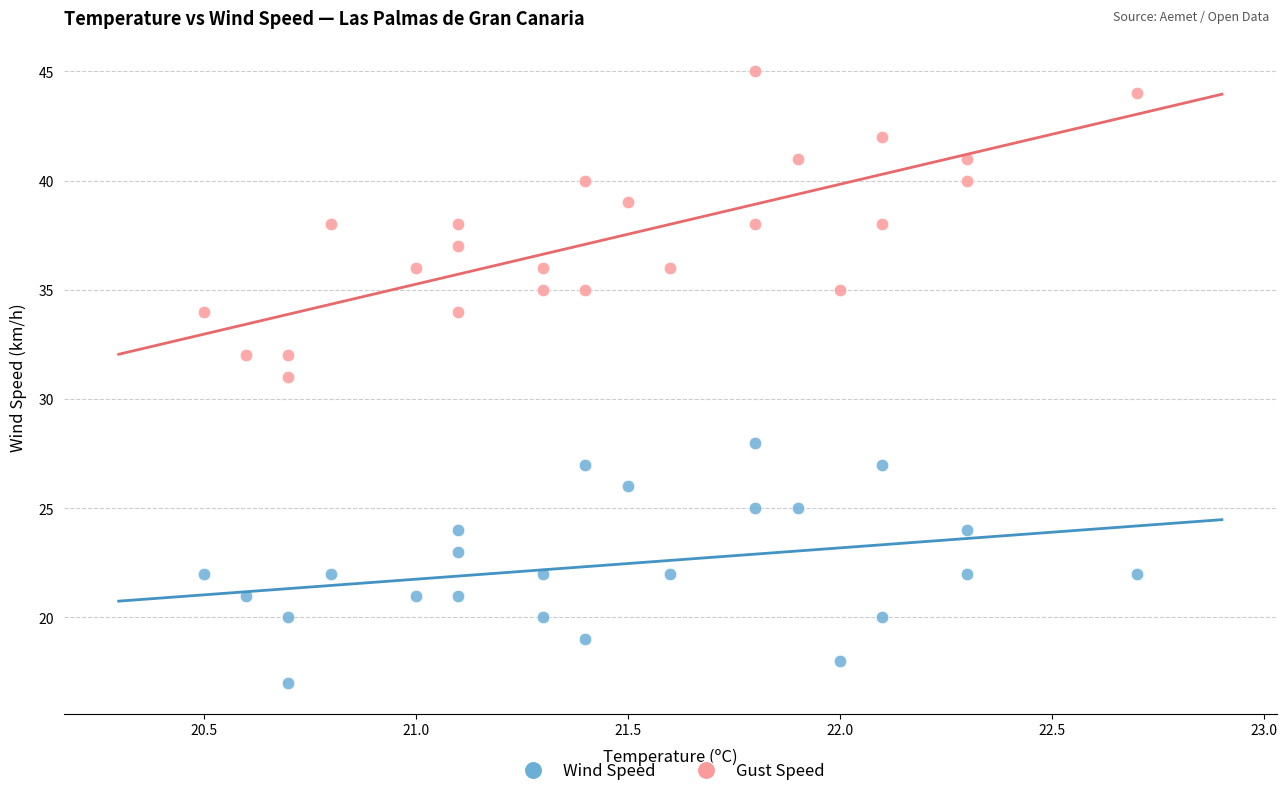

Across all data points, what is the range of Y values (max minus min)?

28